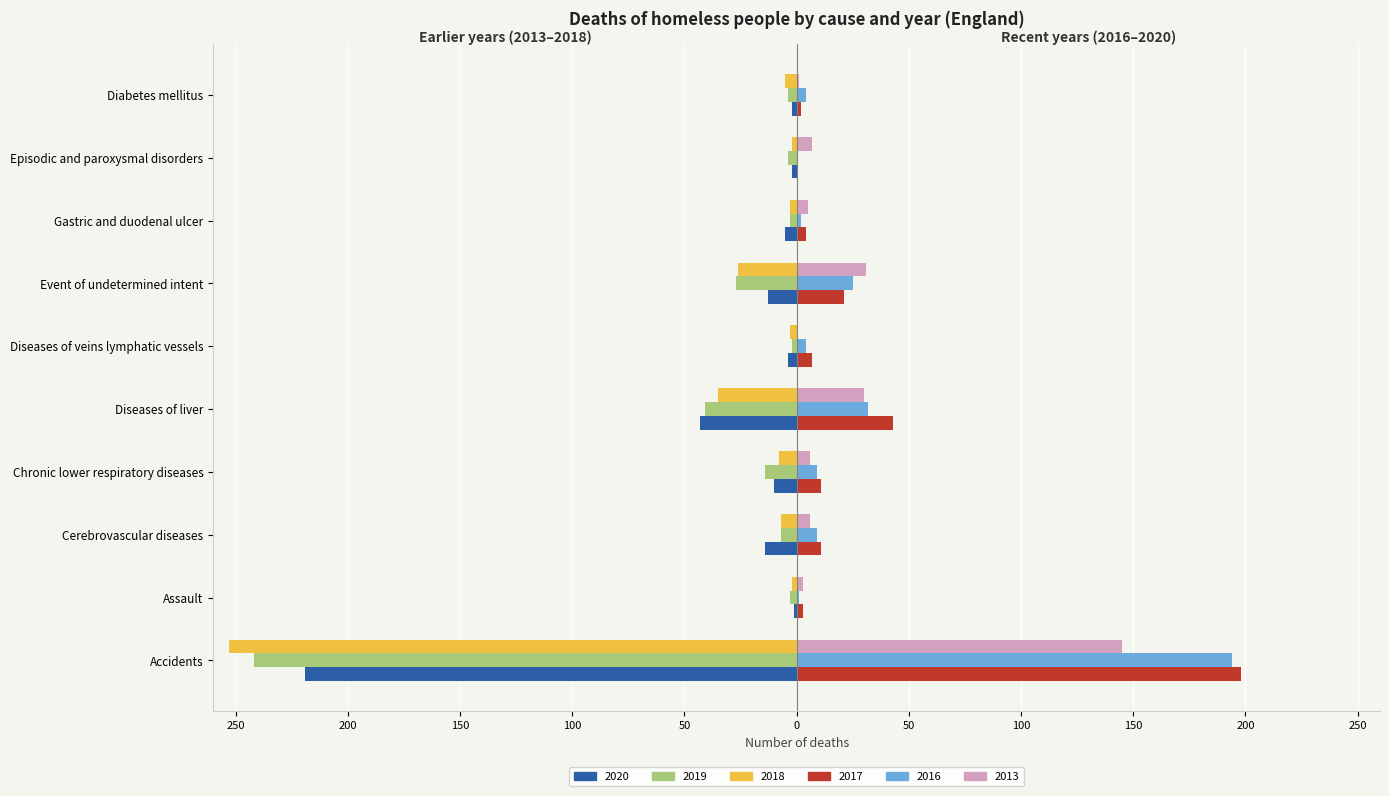

What are all the series names shown in the legend?

2020, 2019, 2018, 2017, 2016, 2013